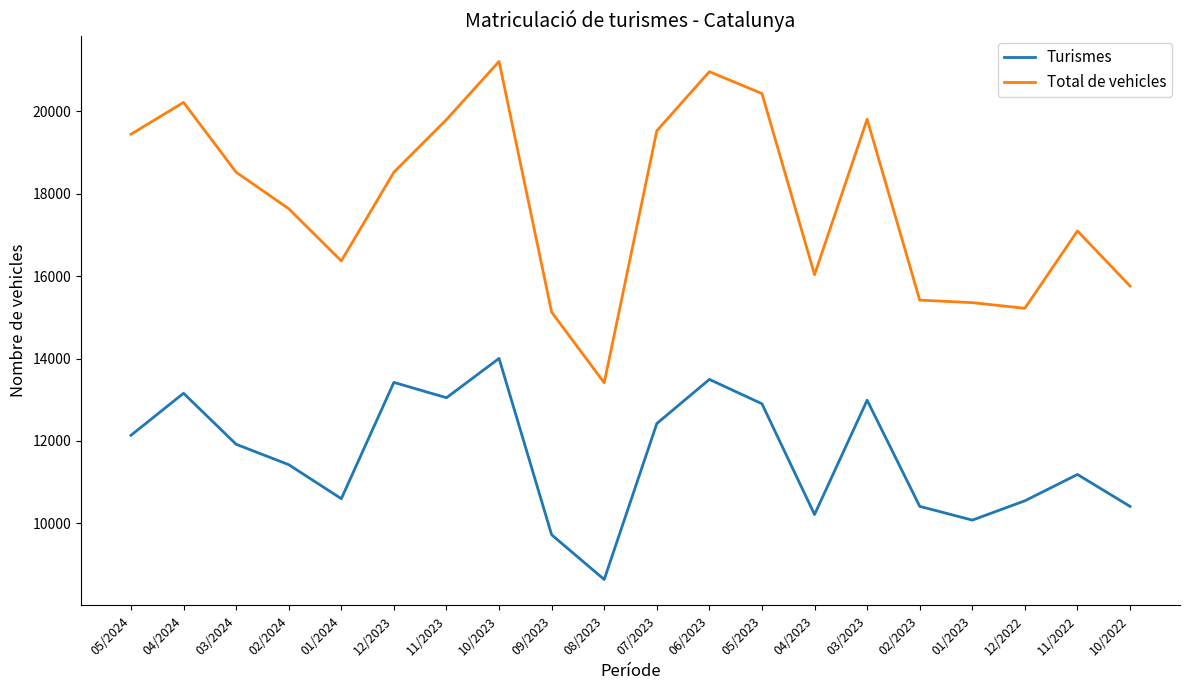

What is the total value across all series at 09/2023?

24847